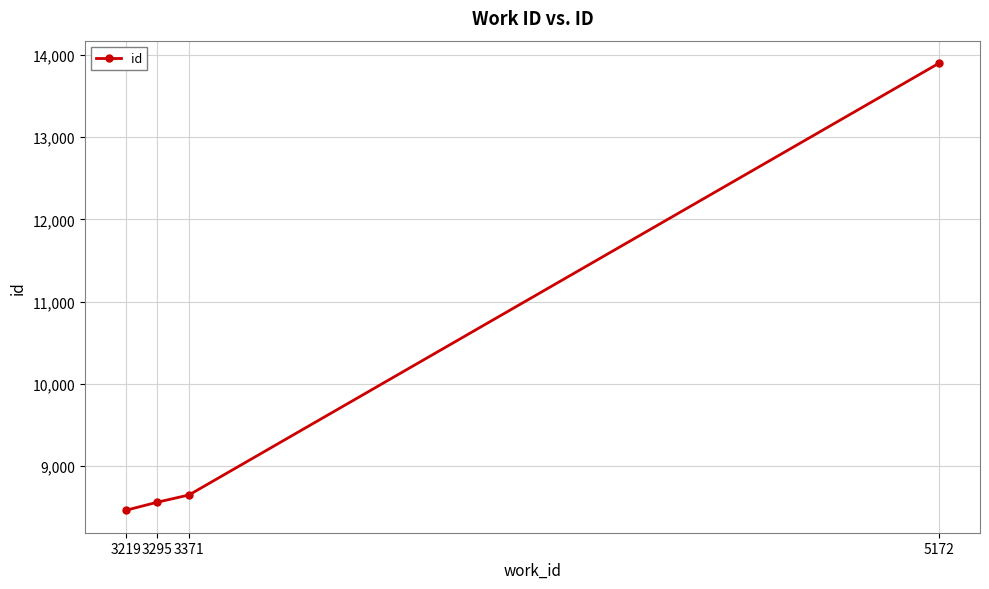

The value at 5172 is 13902. True or false?

True